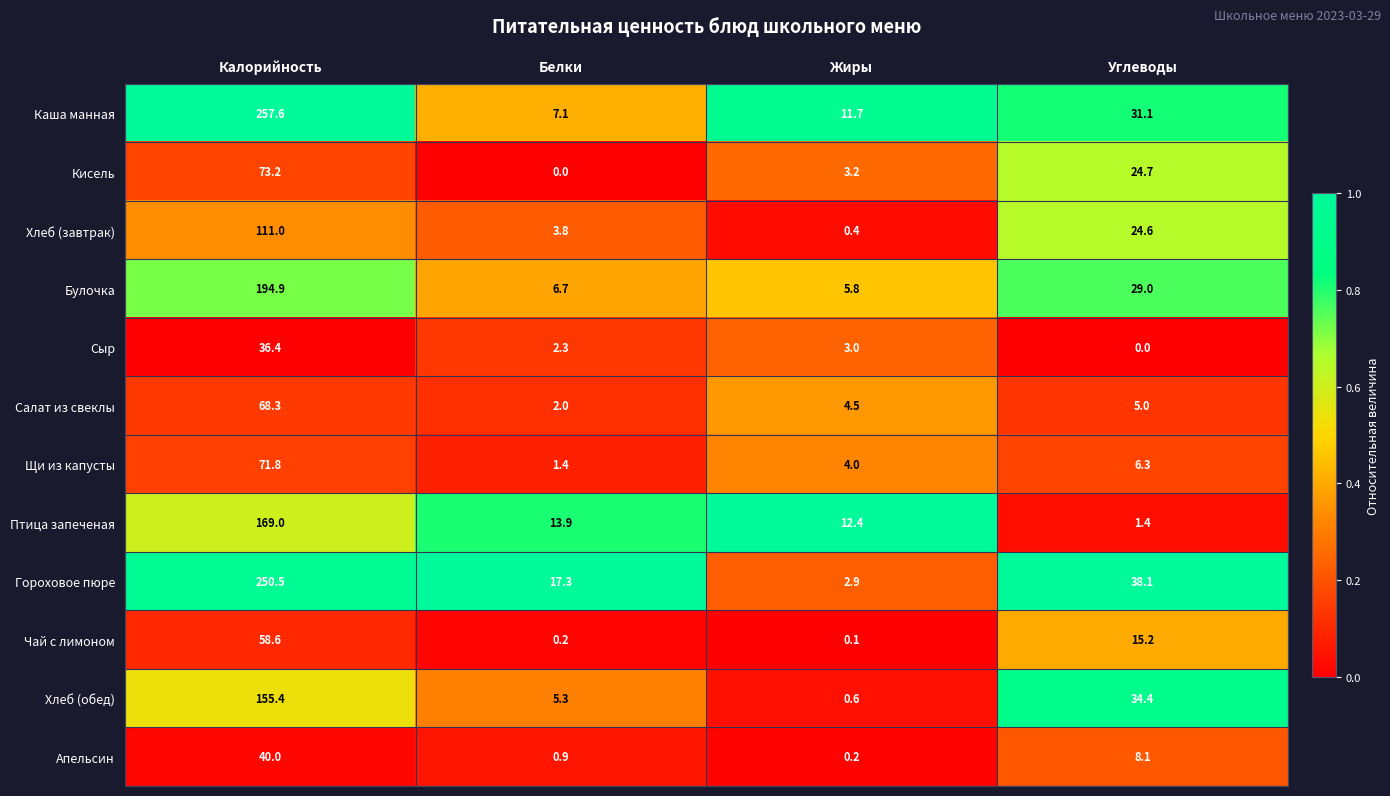

Rank the series at Белки from highest to lowest value.

Гороховое пюре, Птица запеченая, Каша манная, Булочка, Хлеб (обед), Хлеб (завтрак), Сыр, Салат из свеклы, Щи из капусты, Апельсин, Чай с лимоном, Кисель